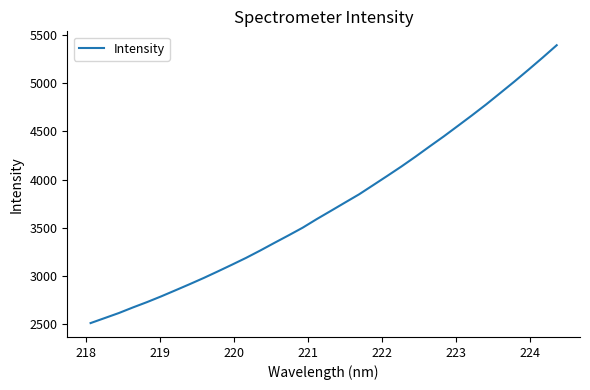

What is the greatest value displayed?

5389.9